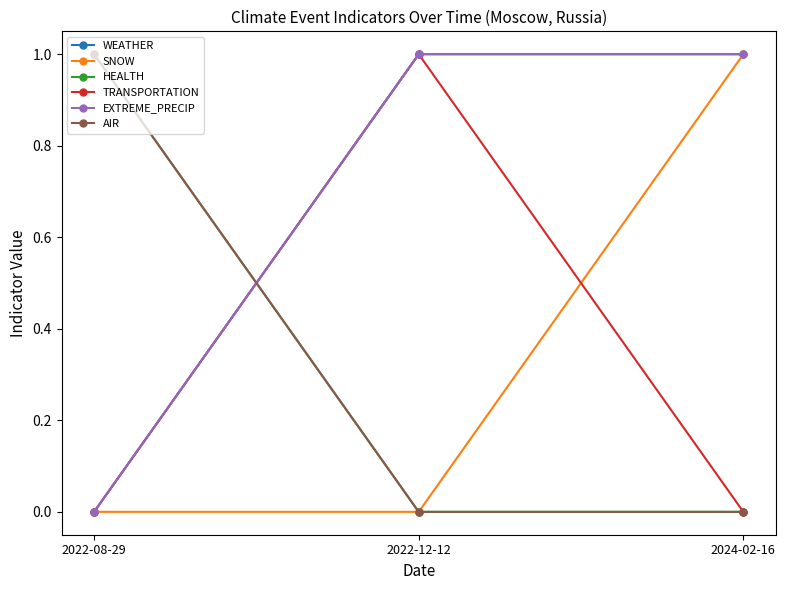

Is this an area chart (filled region under the line)?

No